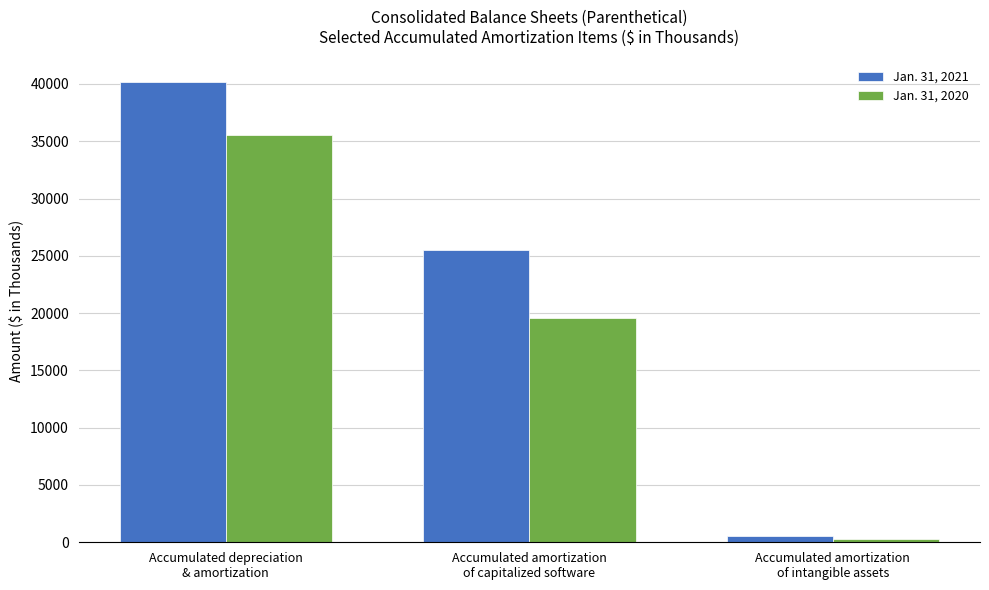

How many Jan. 31, 2021 values are between 525 and 40148?

3